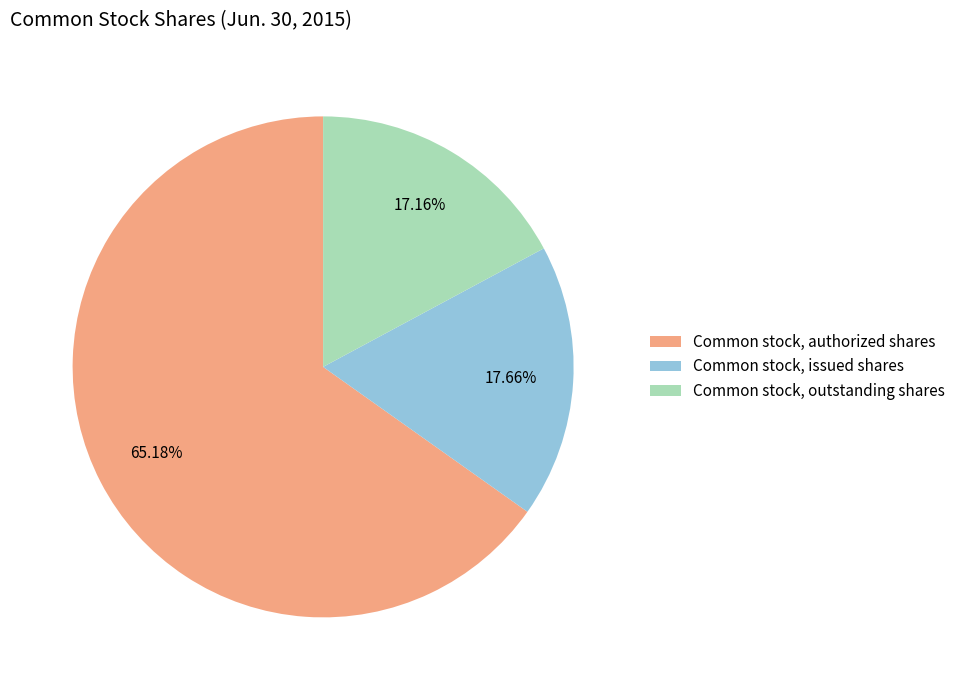

To the nearest percent, what is the difference between the Common stock, authorized shares and Common stock, outstanding shares slice percentages?

48%